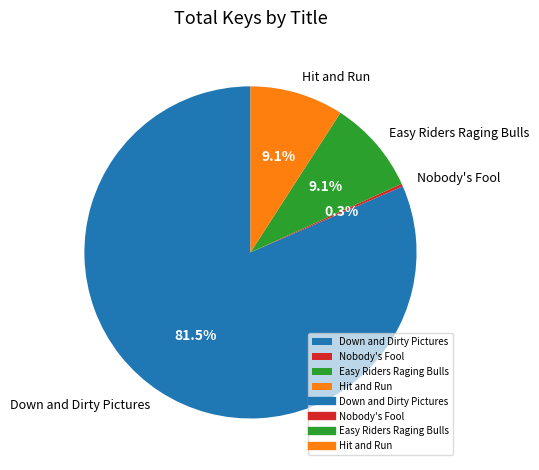

To the nearest percent, what is the difference between the largest and smallest slice percentages?

81%